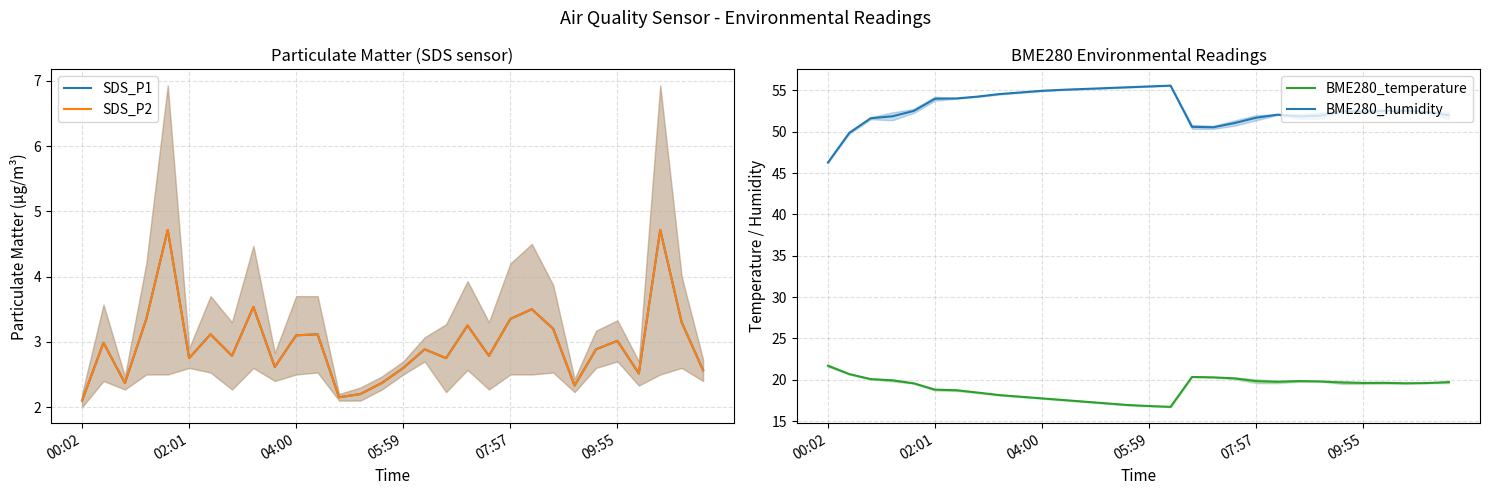

True or false: BME280_humidity and BME280_temperature intersect in this chart.

False